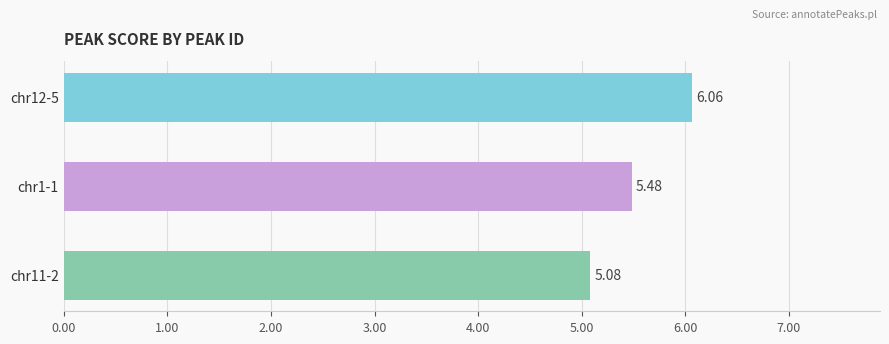

Rank the categories by value from highest to lowest.

chr12-5, chr1-1, chr11-2